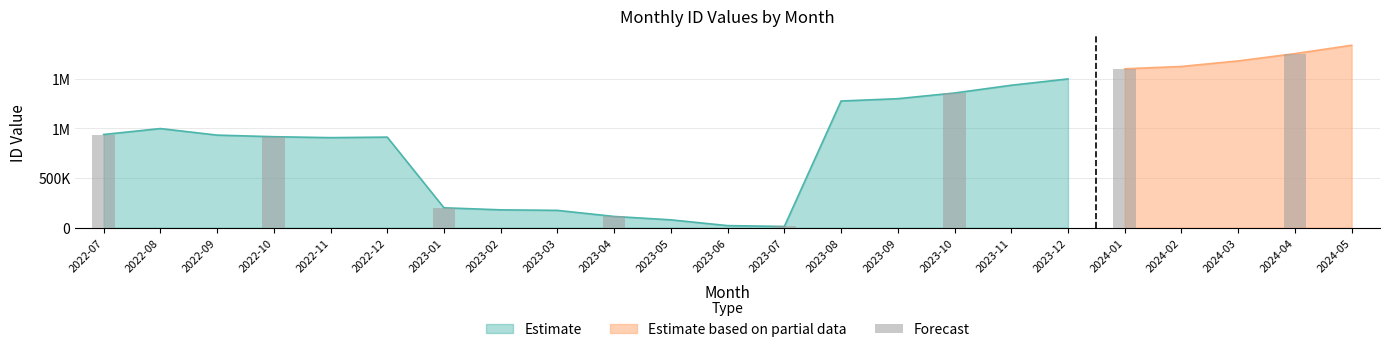

The chart shows a value of 937679 at 2022-07. True or false?

True